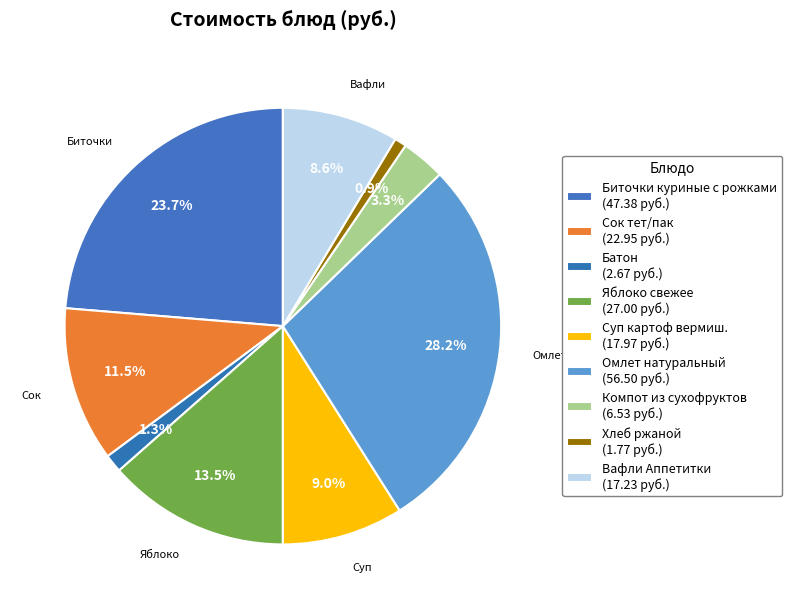

How many segments does this pie chart have?

9